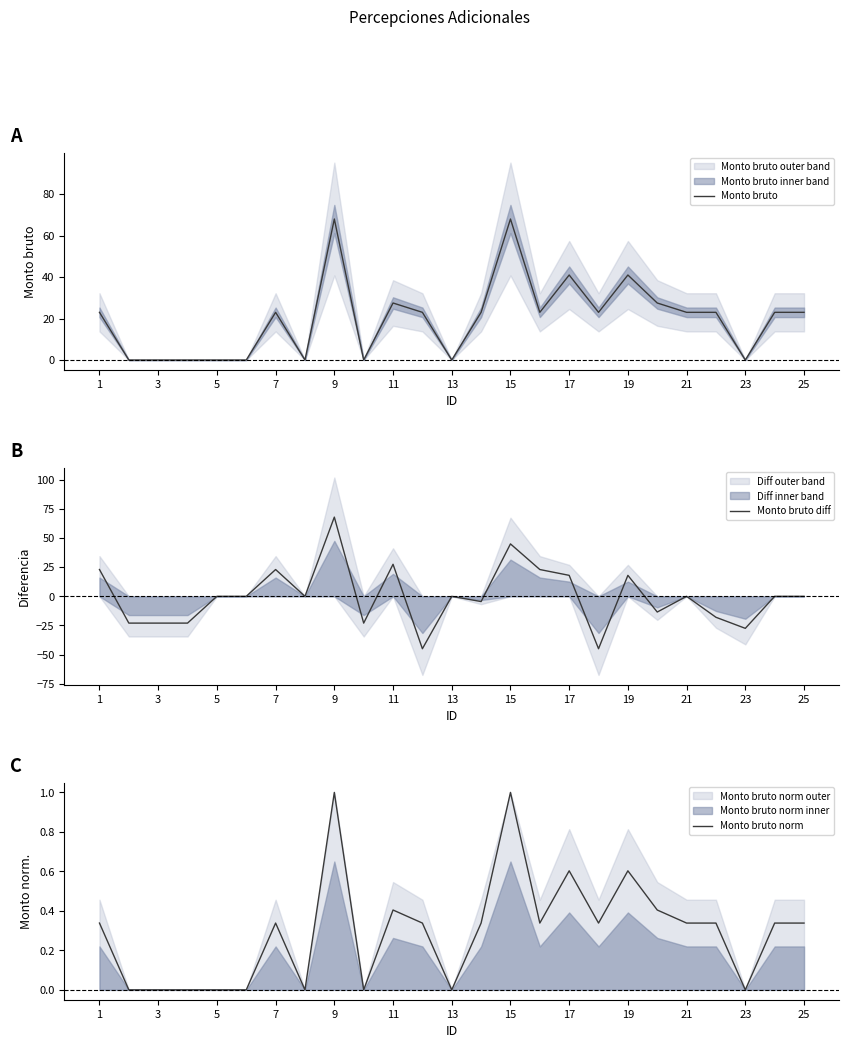

What value does the Monto bruto series have at 21?

23.0